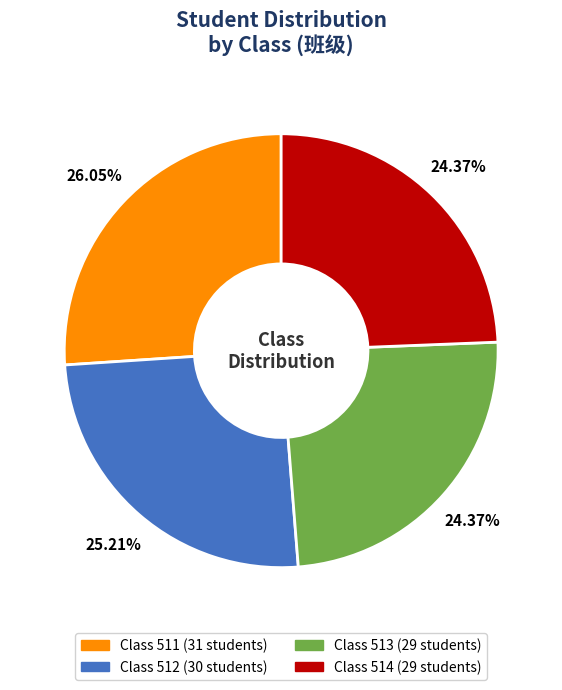

Is there a majority slice in this chart?

No